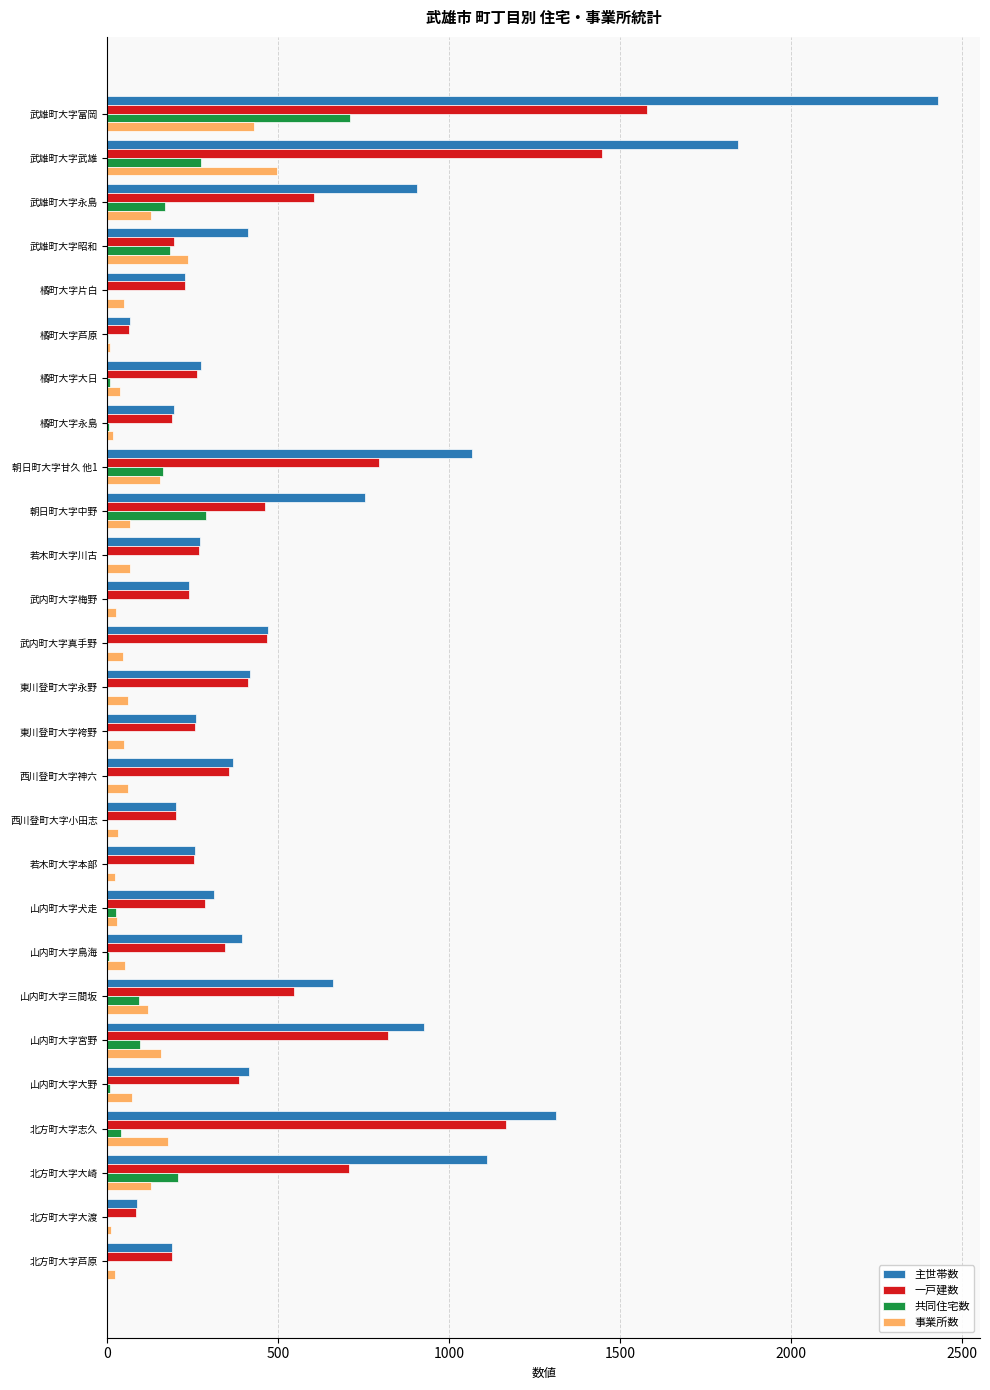

What is the sum of all 共同住宅数 values?

2270